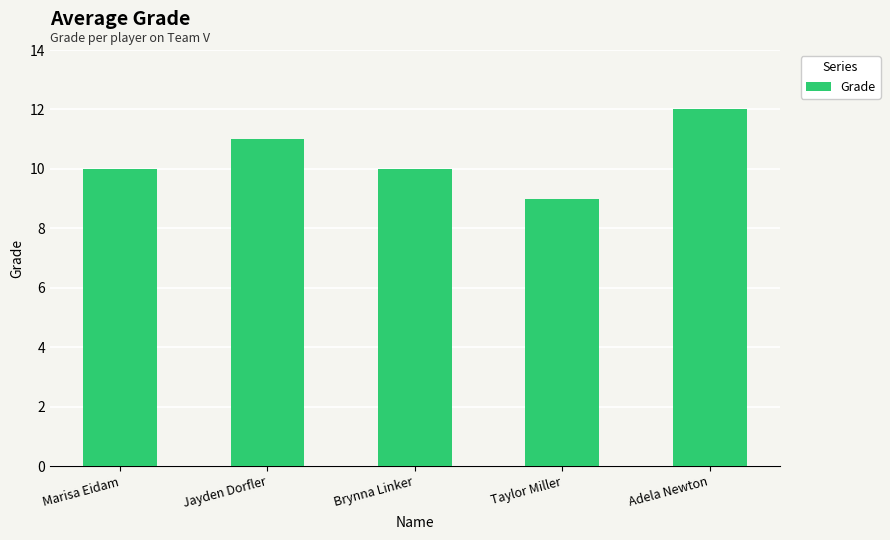

The value at Brynna Linker is 10. True or false?

True